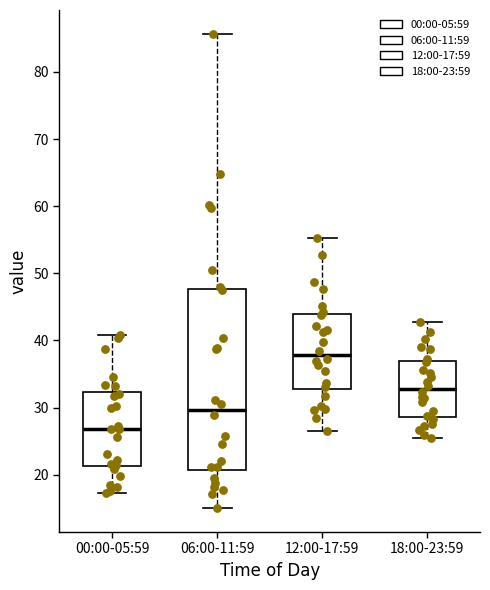

Reading left to right, transcribe this box plot: for each box, give where its median line is, the range the box spans, and where its two whiskers end, as read against the y-axis. The values are not printed on the chart, so give them approximately, as read against the axis.

00:00-05:59: median 27, box 21 to 32, whiskers 17 to 41
06:00-11:59: median 30, box 21 to 48, whiskers 15 to 86
12:00-17:59: median 38, box 33 to 44, whiskers 27 to 55
18:00-23:59: median 33, box 29 to 37, whiskers 25 to 43